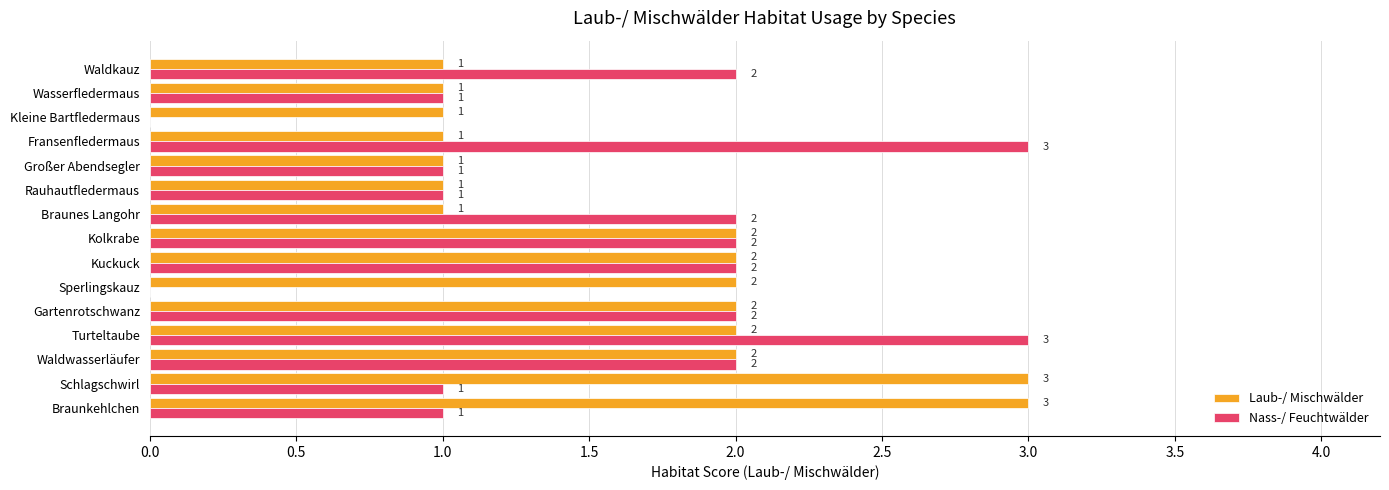

Count the Nass-/ Feuchtwälder values in the range 1 to 2.

11